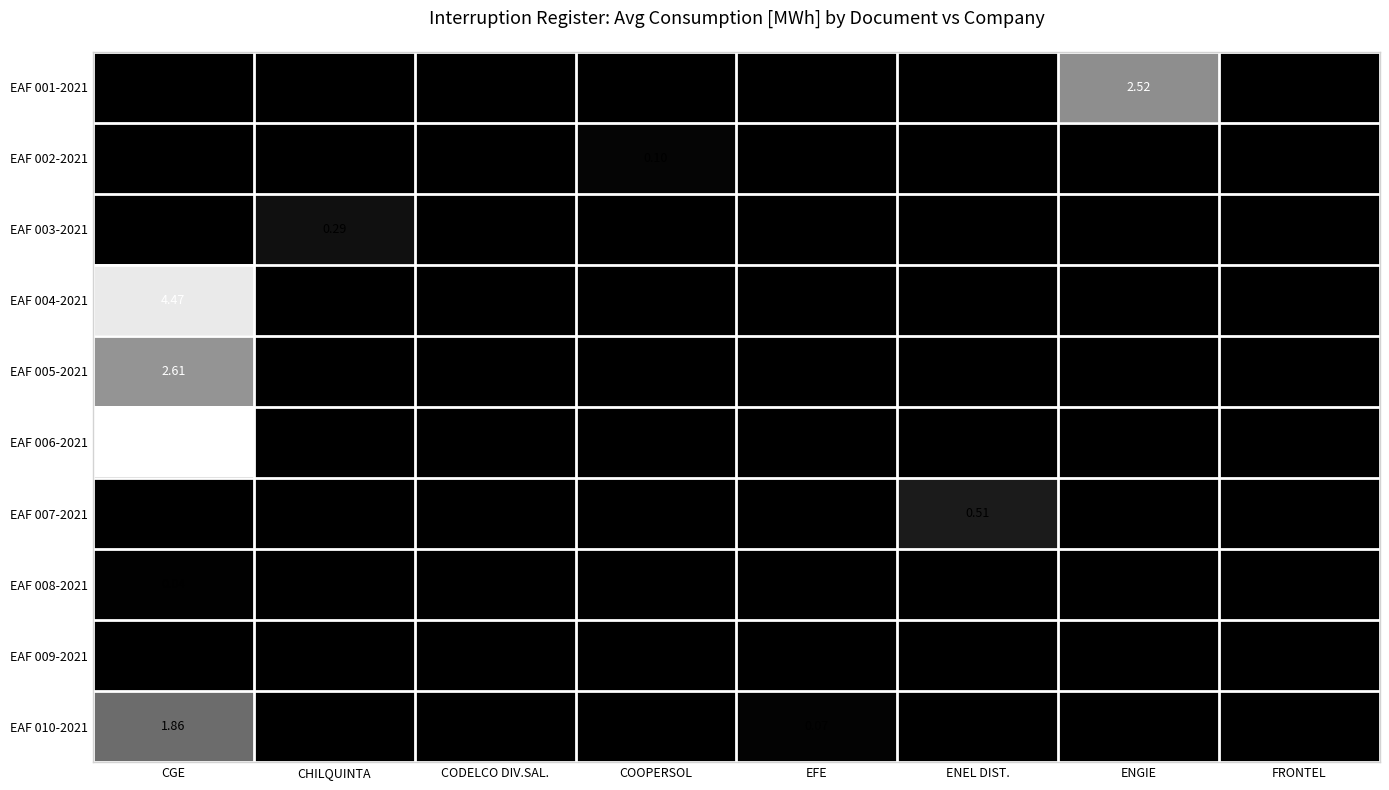

At which category is the sum across all series the highest?

CGE